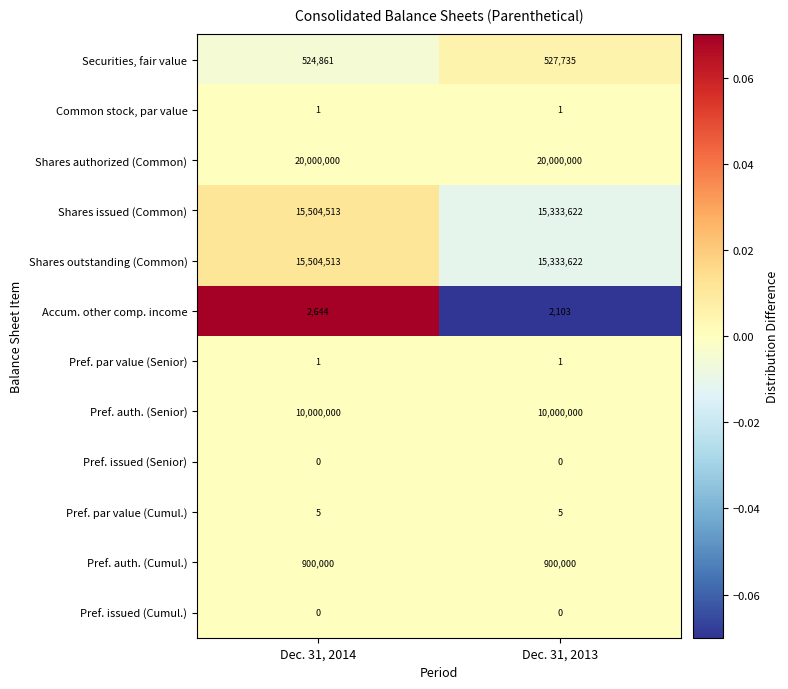

What is the total value across all series at Dec. 31, 2014?

62436538